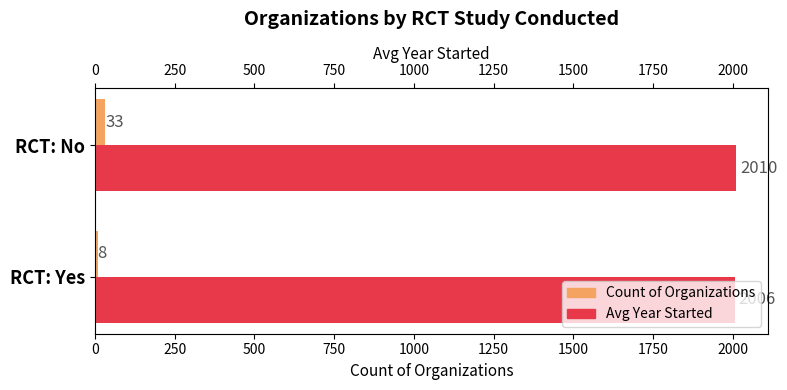

At how many categories does at least one series exceed 1233?

2